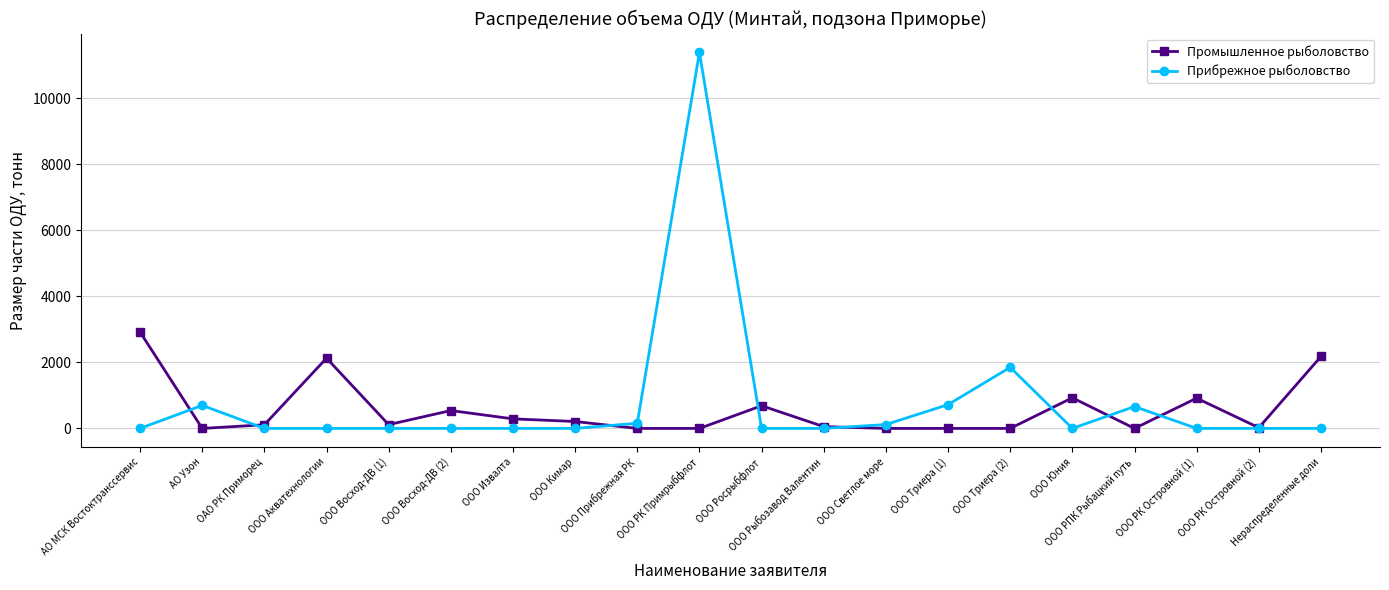

What is the sum of the Промышленное рыболовство values at ООО РК Примрыбфлот and ООО Юния?

927.7